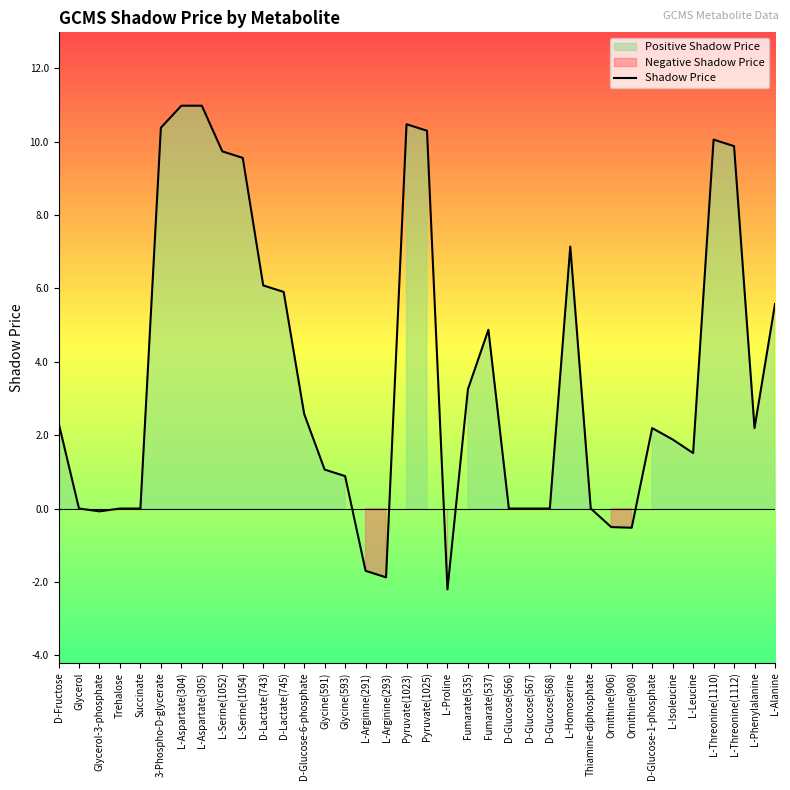

What is the label of the 28th point from the left?

Ornithine(906)